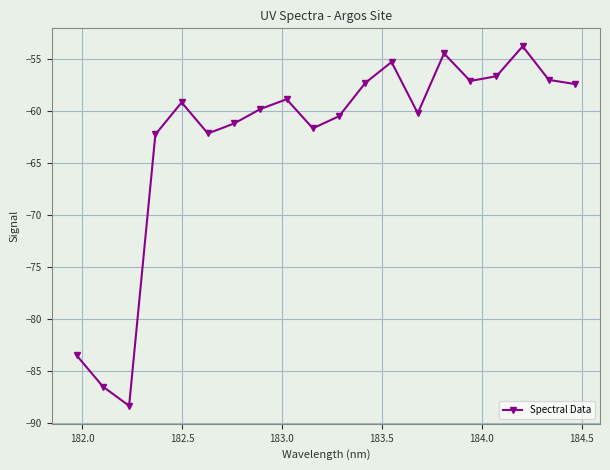

Does the chart display data point markers on the line(s)?

Yes